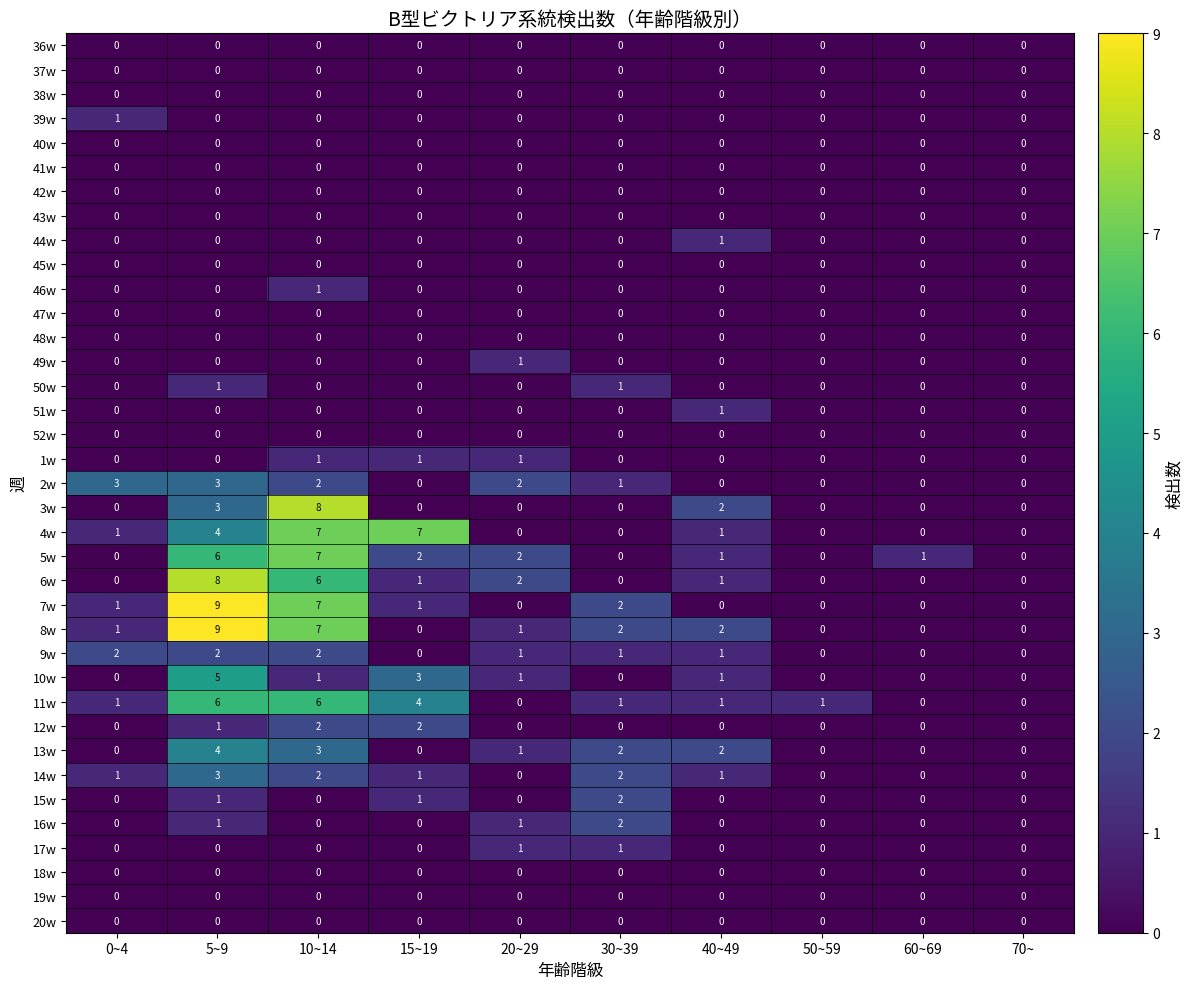

What is the difference between the highest and lowest values at 60~69?

1